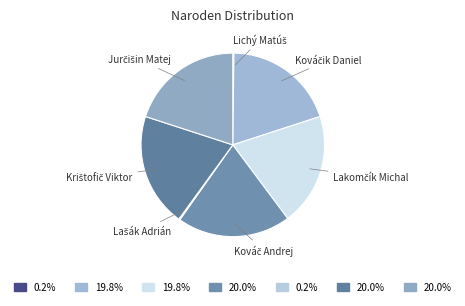

Does any single category account for the majority?

No